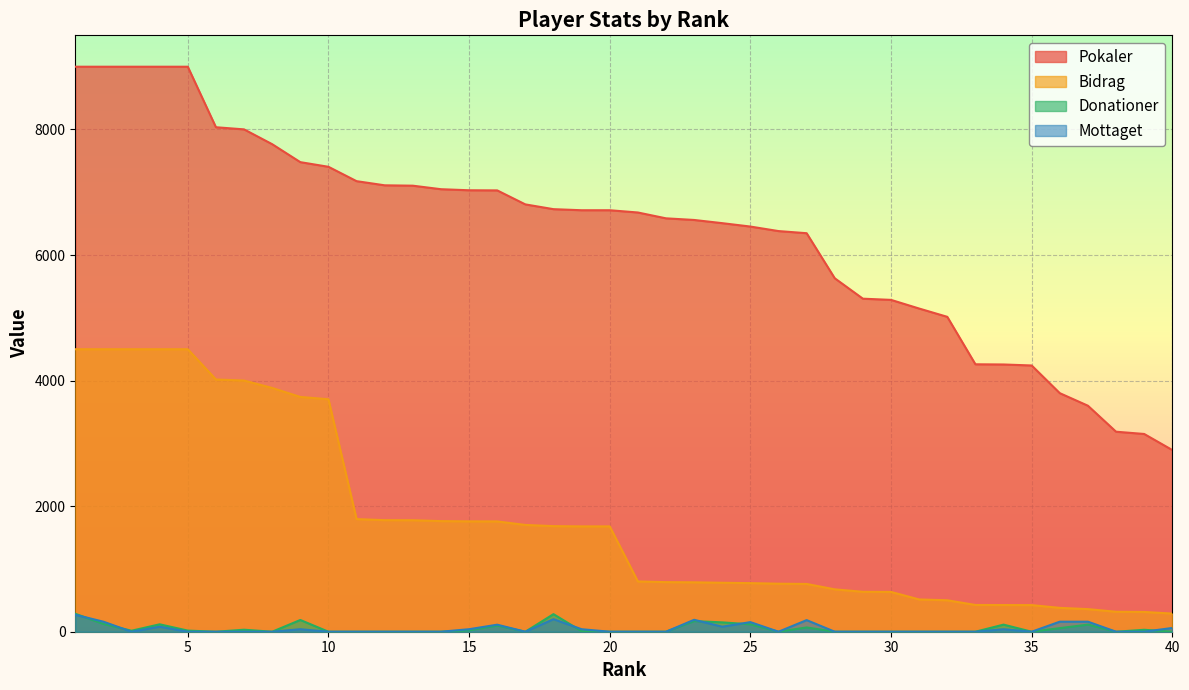

How many interior local peaks does the Donationer series have?

10